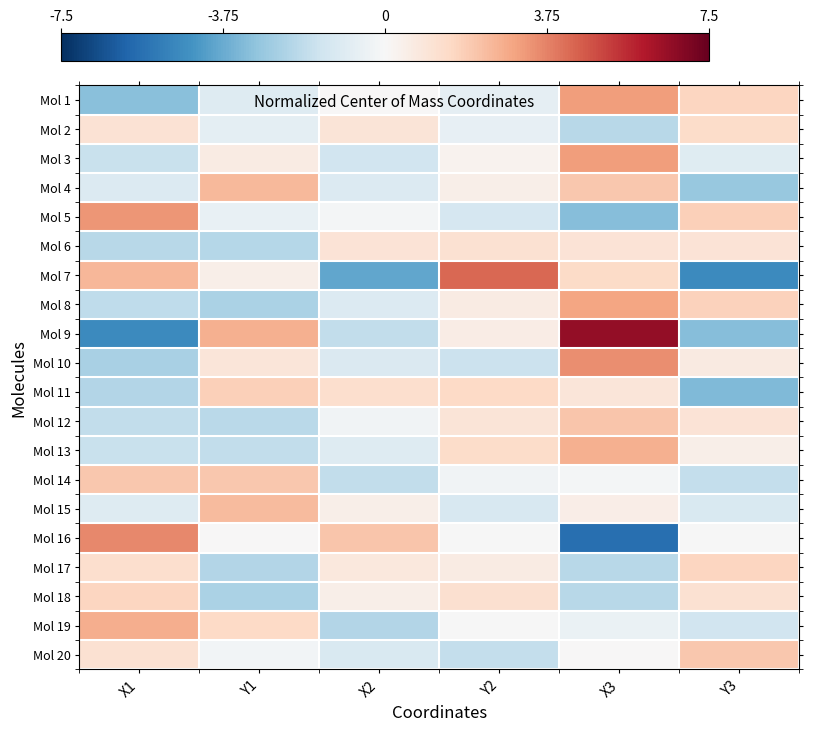

List the series in order of their peak value, highest first.

Mol 9, Mol 7, Mol 16, Mol 10, Mol 5, Mol 1, Mol 3, Mol 8, Mol 19, Mol 13, Mol 4, Mol 15, Mol 12, Mol 20, Mol 14, Mol 11, Mol 18, Mol 17, Mol 2, Mol 6